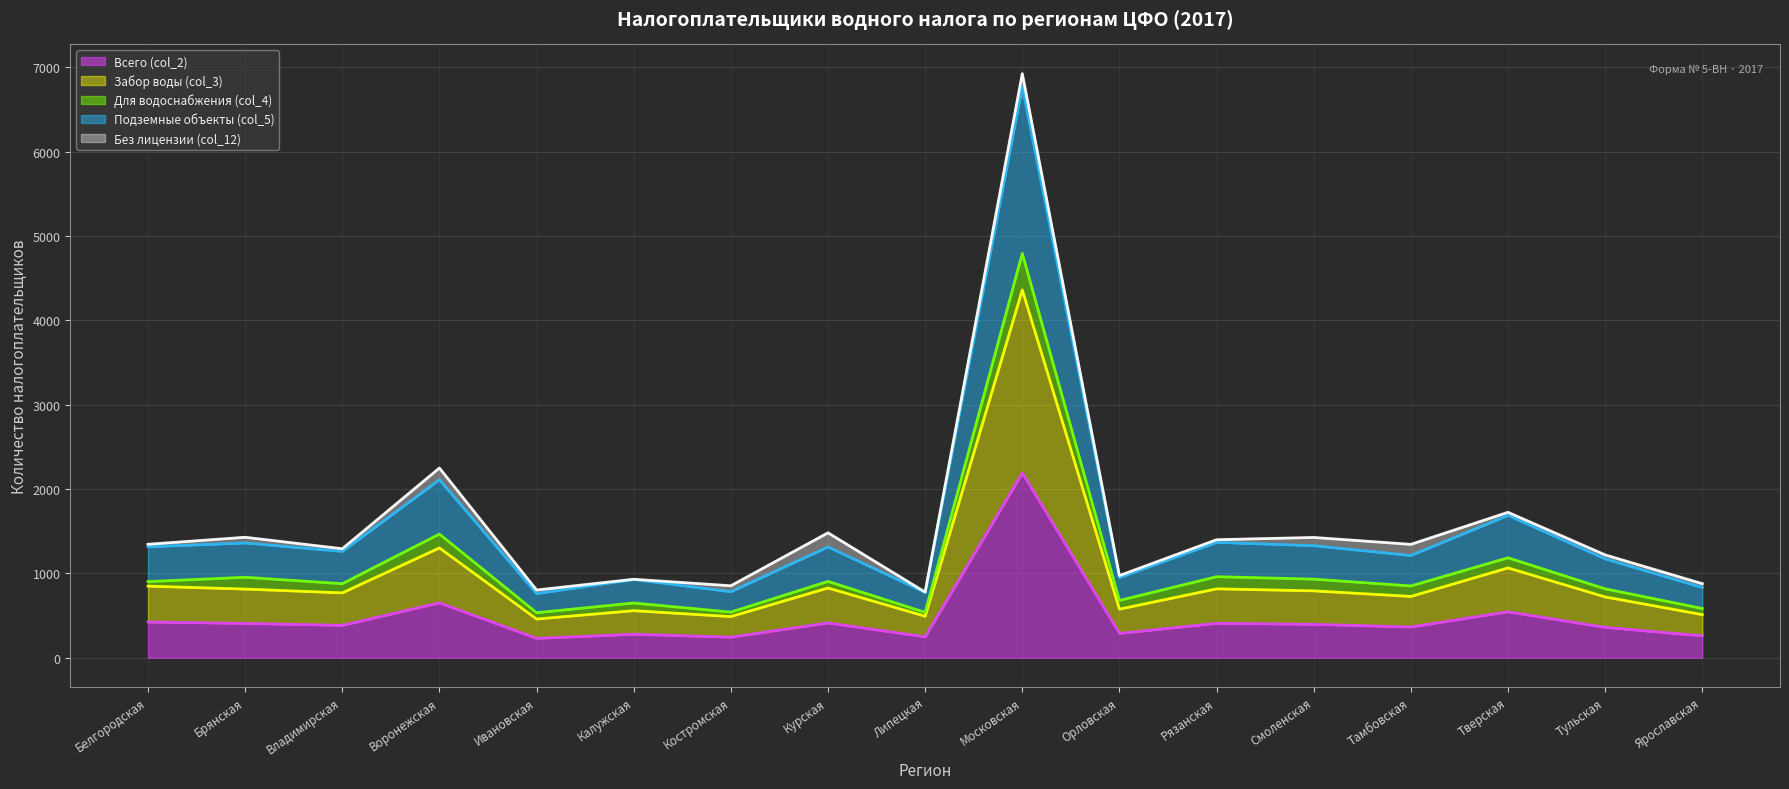

Is the value of Подземные объекты (col_5) at Рязанская greater than the value of Забор воды (col_3) at Ивановская?

Yes